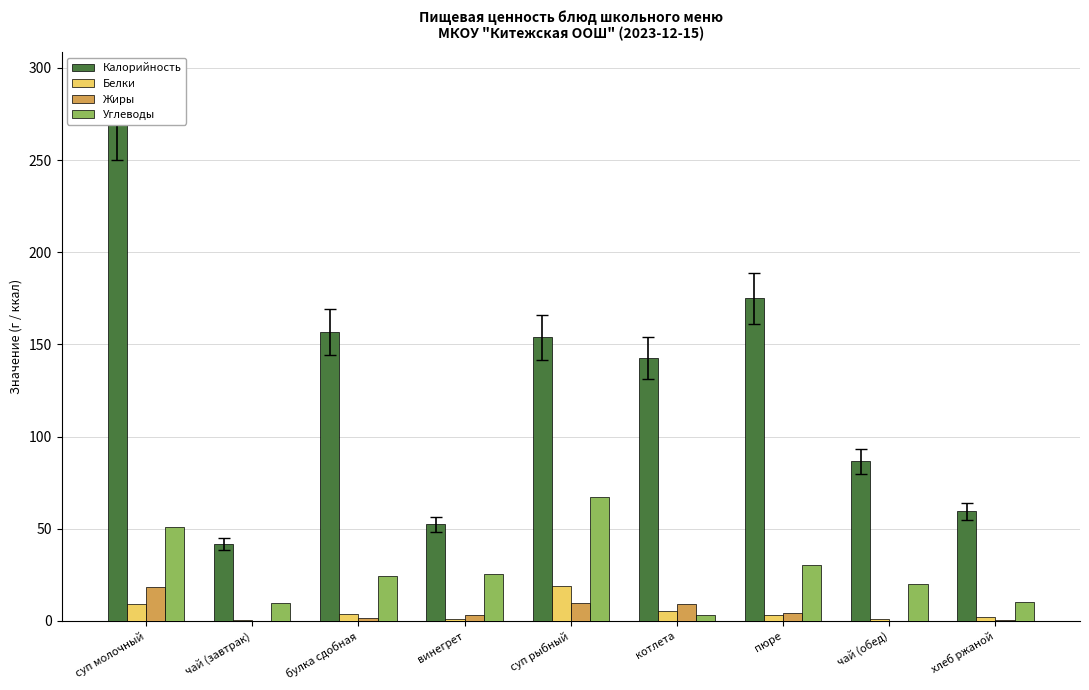

Is the value of Жиры at пюре greater than the value of Калорийность at пюре?

No